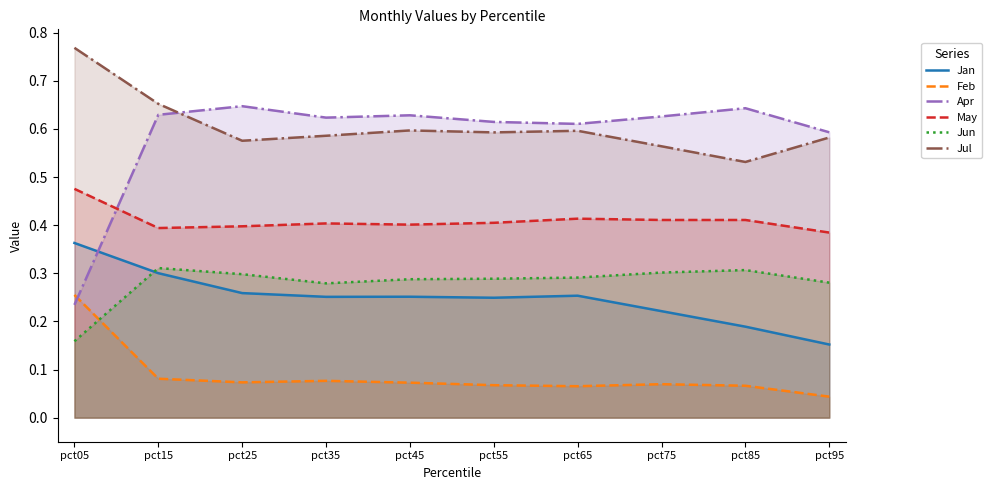

What is the sum of all Apr values?

5.8